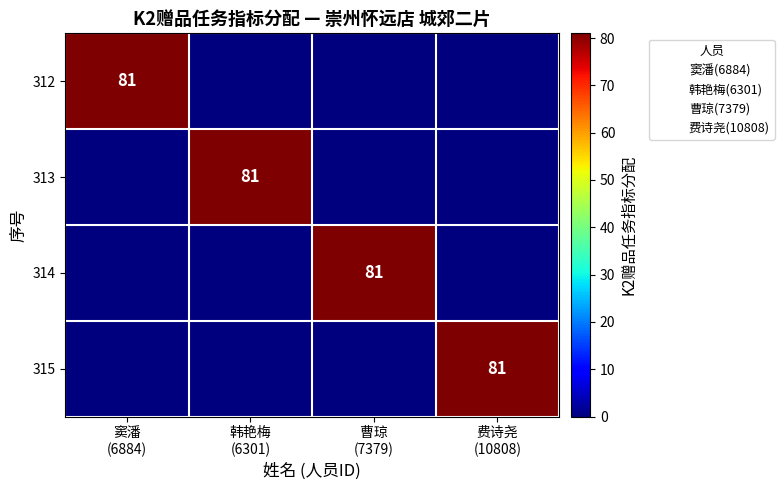

What is the maximum value shown in the chart?

81